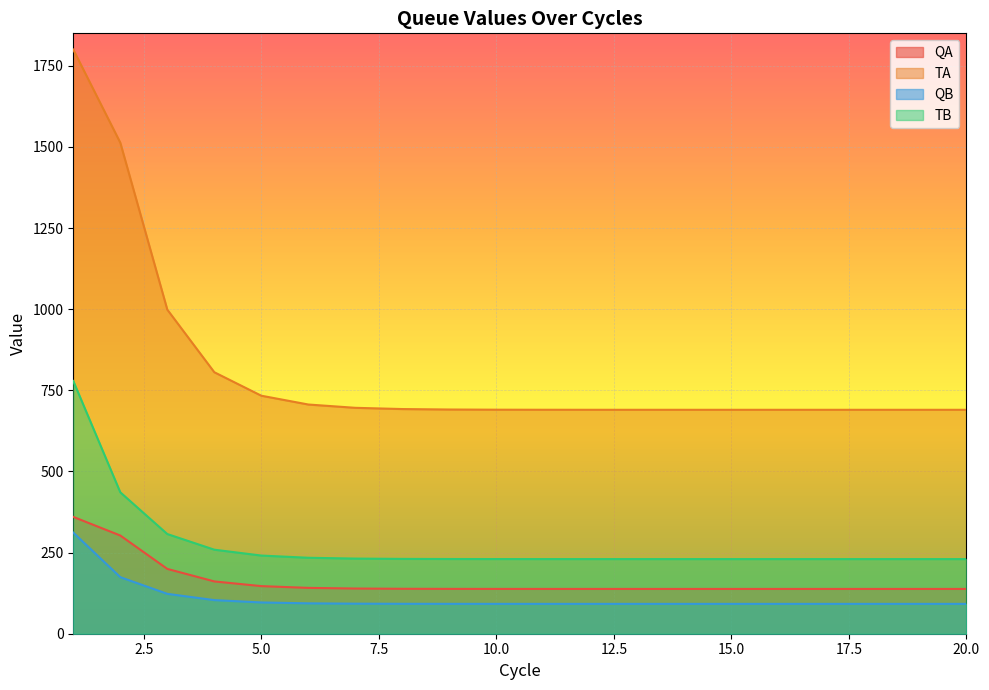

What is the value of the TB point at the 9th from the left?

230.2